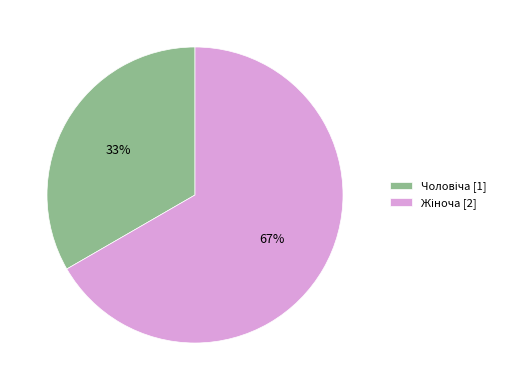

To the nearest percent, what is the average slice percentage?

50%